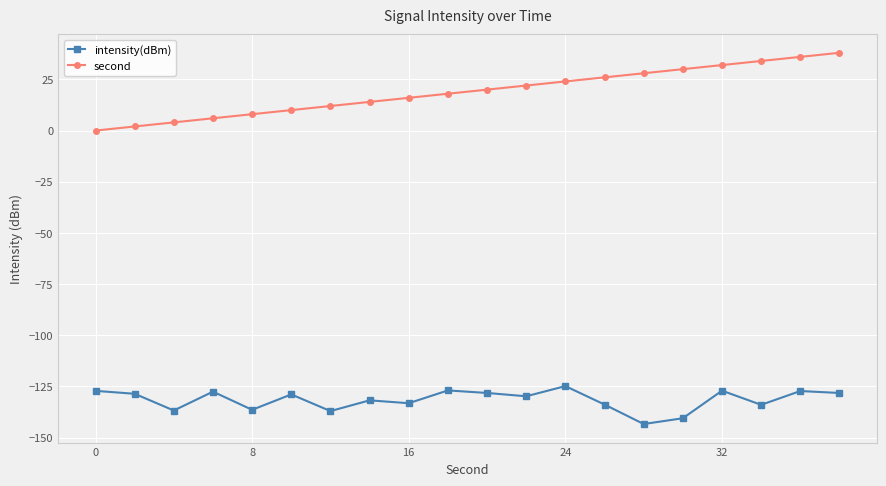

Does the chart display data point markers on the line(s)?

Yes